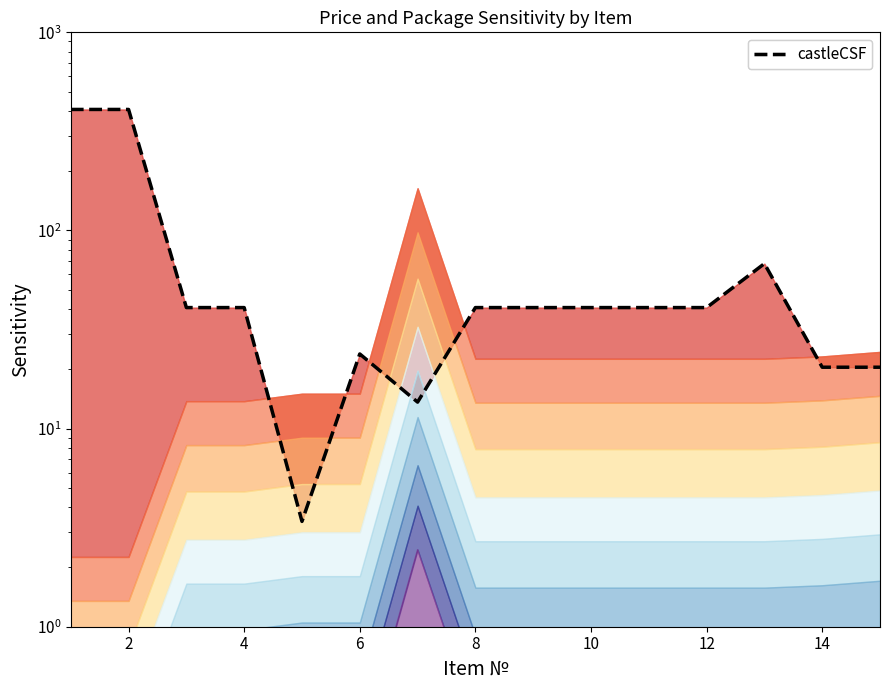

How many points are lower than both their immediate neighbors (excluding endpoints)?

2